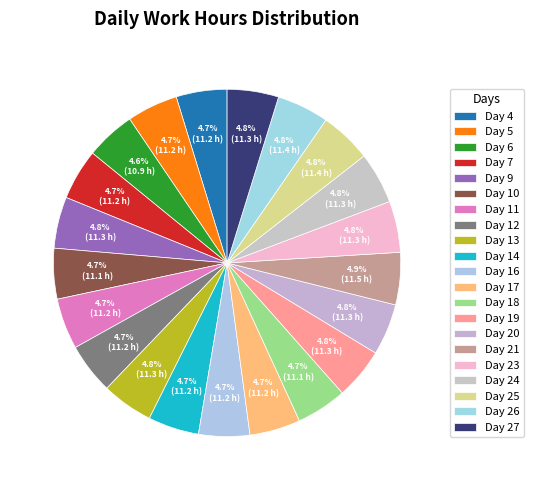

To the nearest percent, what portion does Day 13 represent?

5%